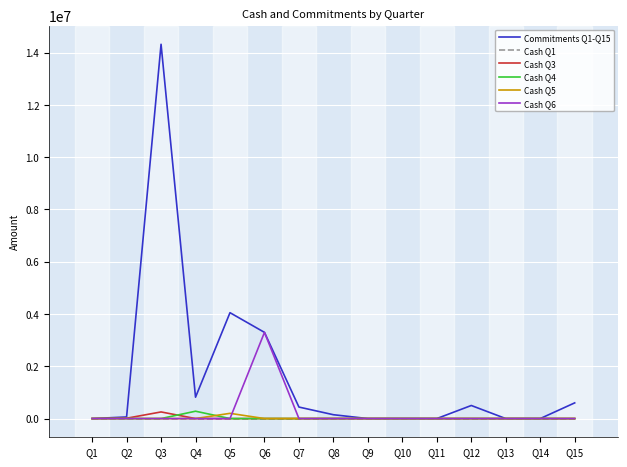

Which category has the highest value across all series?

Q3